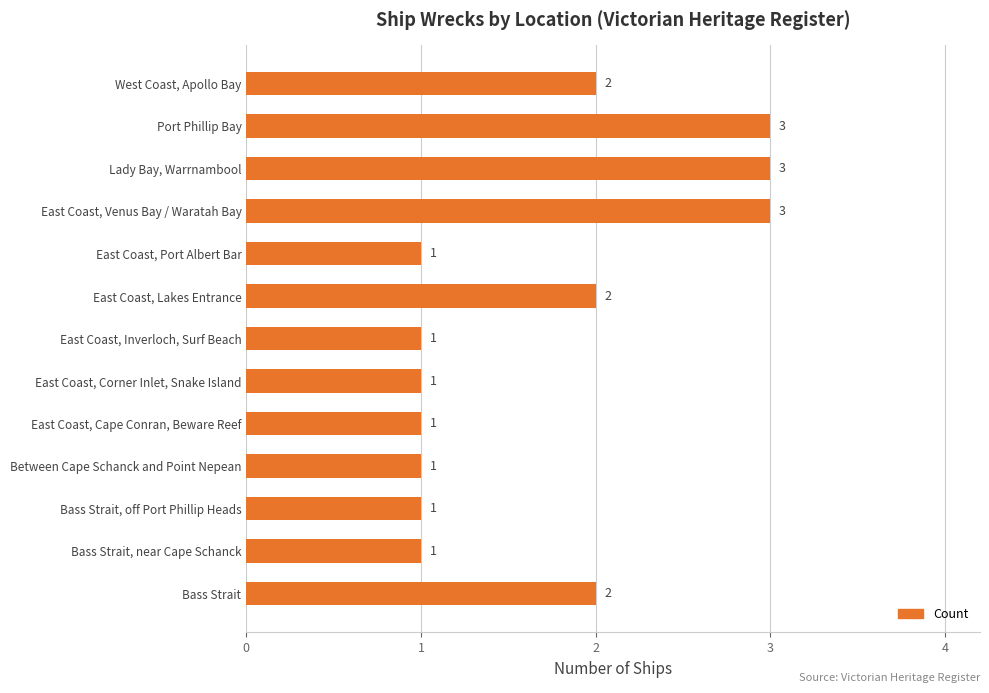

Reading bottom to top, extract all data points from this chart.

2	1	1	1	1	1	1	2	1	3	3	3	2